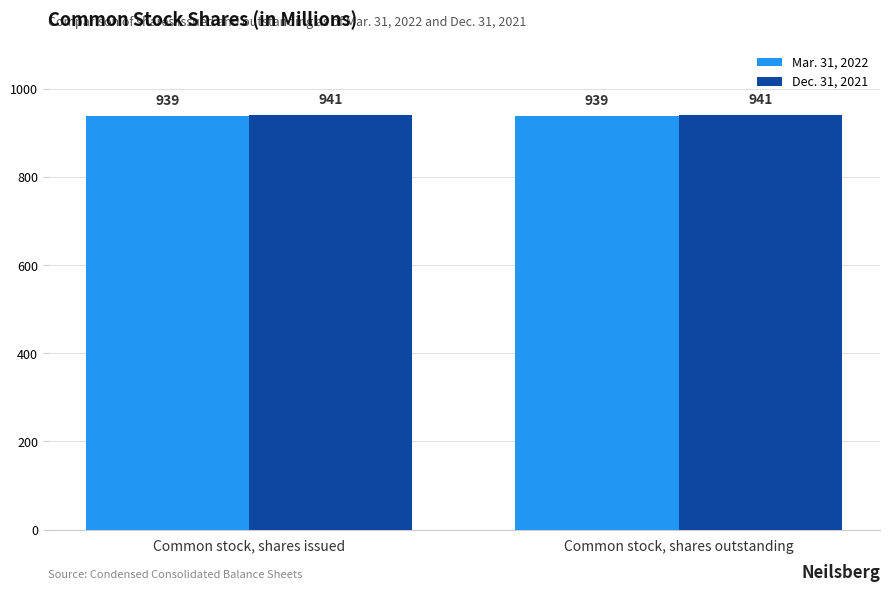

Does the chart contain stacked bars?

No